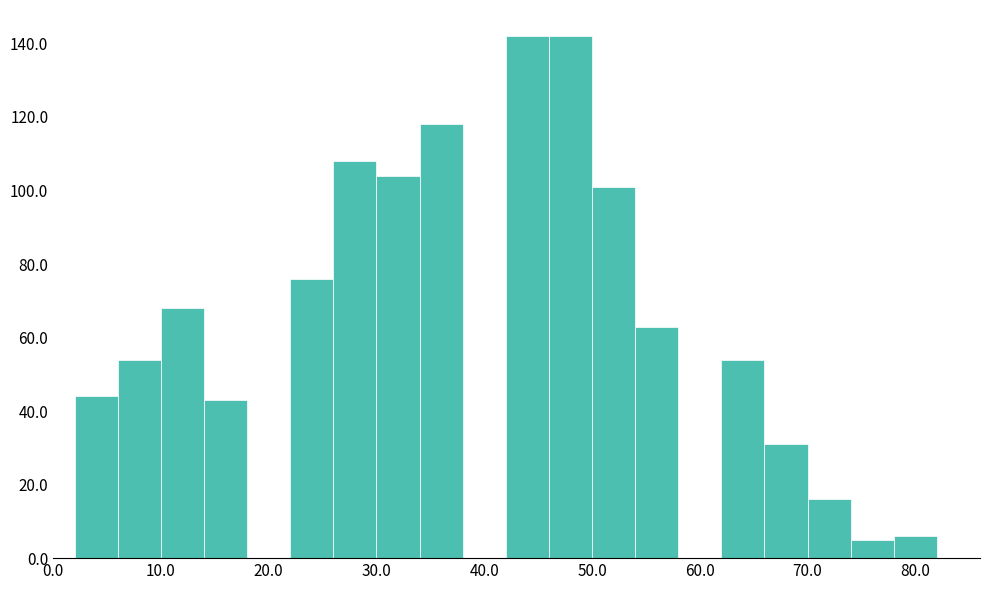

Reading left to right, list every bar in this chart as the range it spans on the x-axis followed by its height. The values are not printed on the chart, so give them approximately, as read against the axis.

2 to 6: 44
6 to 10: 54
10 to 14: 68
14 to 18: 44
18 to 22: 0
22 to 26: 76
26 to 30: 108
30 to 34: 104
34 to 38: 118
38 to 42: 0
42 to 46: 142
46 to 50: 142
50 to 54: 102
54 to 58: 64
58 to 62: 0
62 to 66: 54
66 to 70: 32
70 to 74: 16
74 to 78: 6
78 to 82: 6